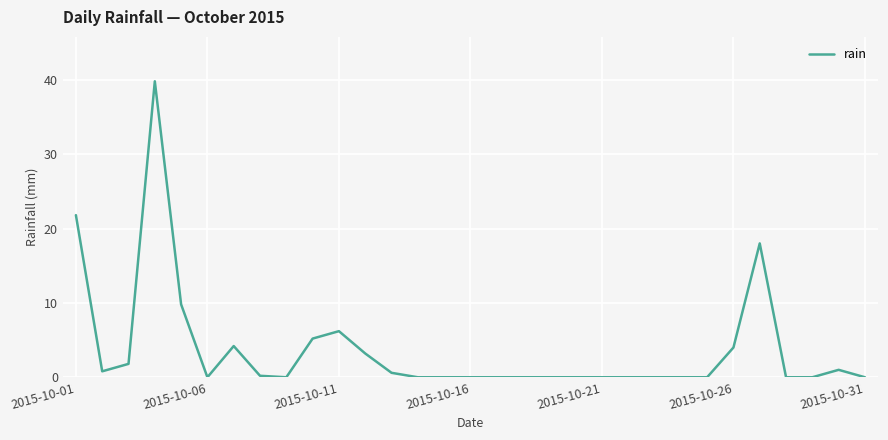

What is the maximum value shown in the chart?

39.8